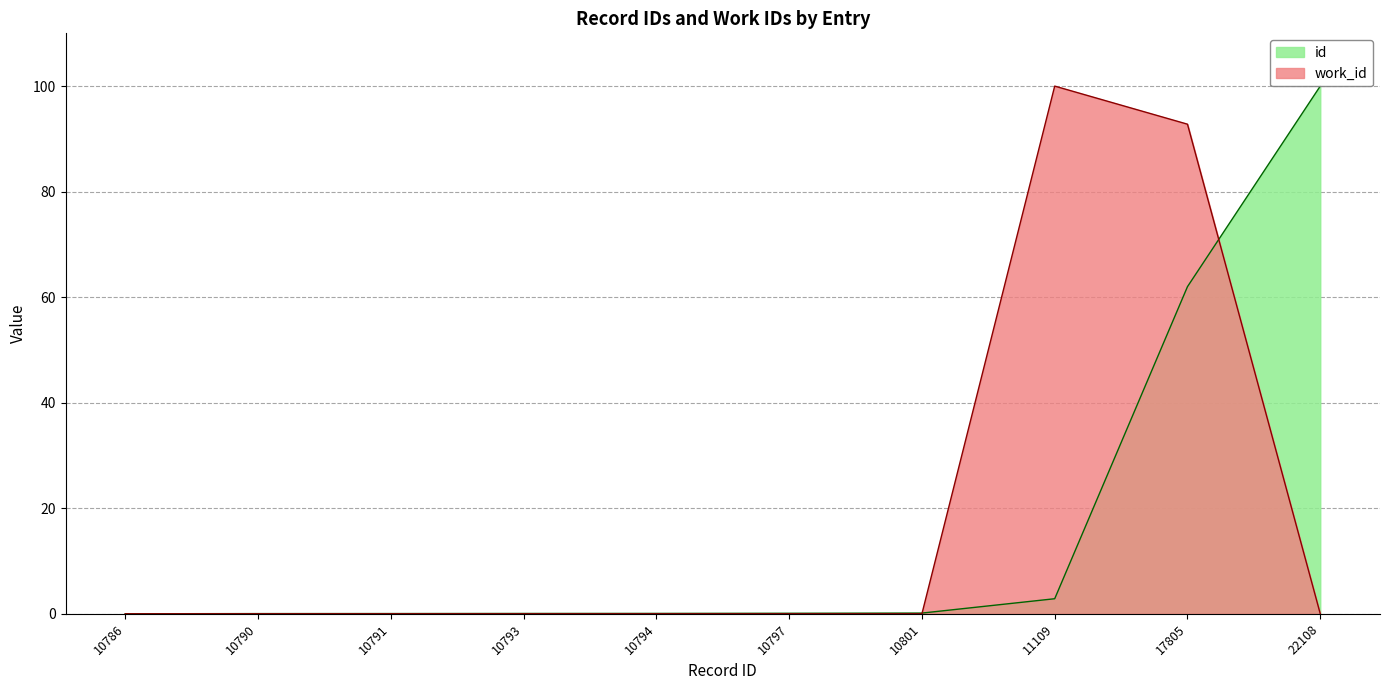

How many categories are shown in the chart?

10